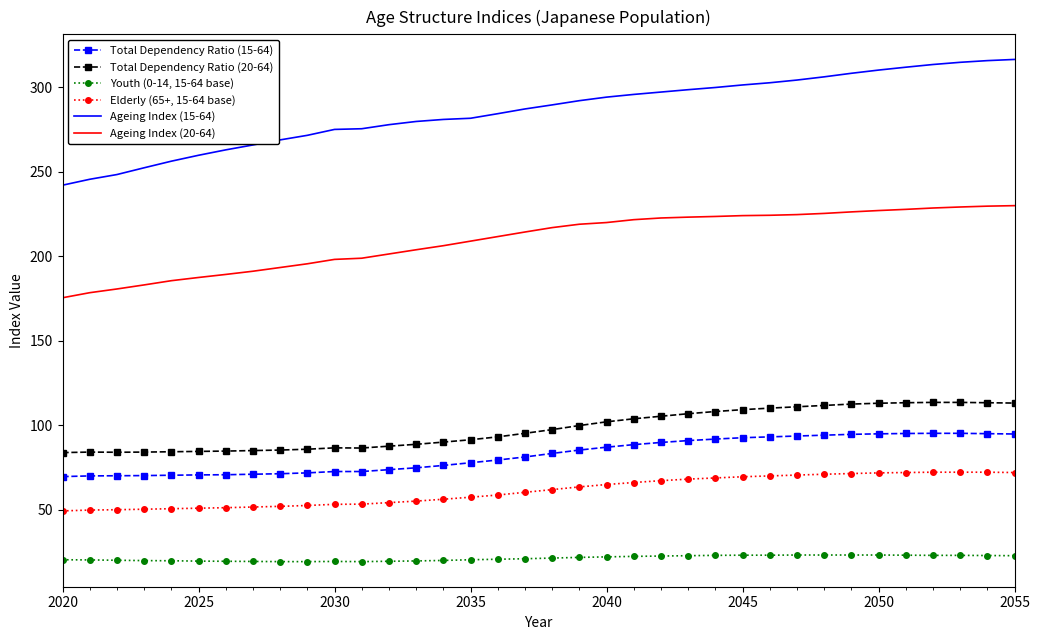

Which series has the widest spread of values?

Ageing Index (15-64)